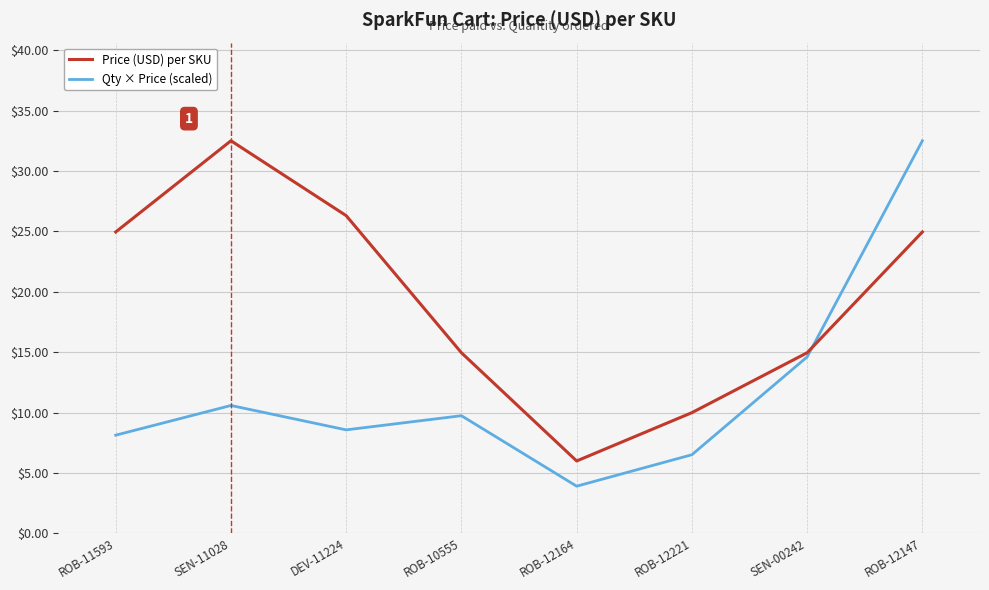

What is the total value across all series at ROB-12164?

9.9